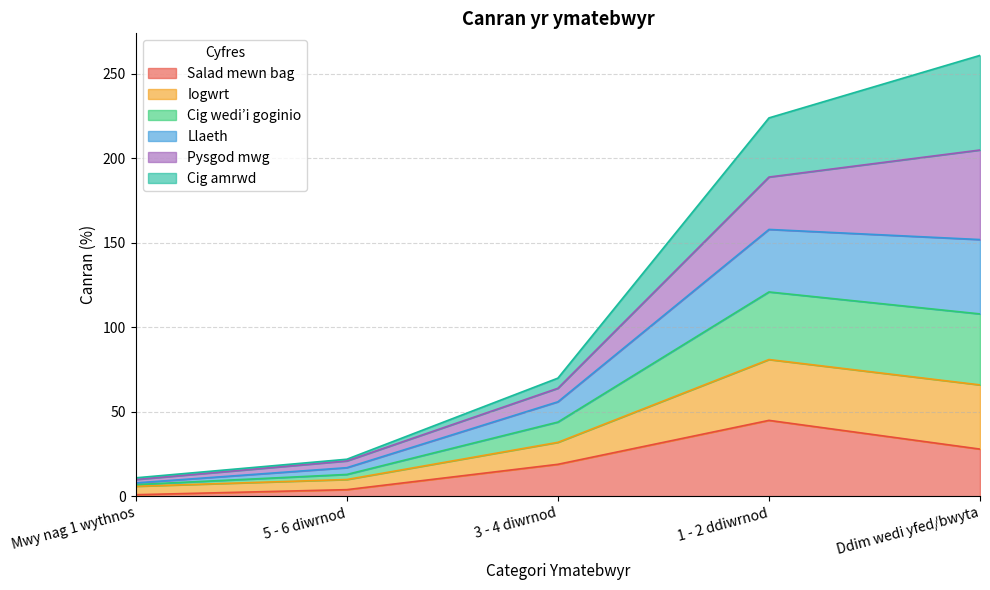

At which category is the sum across all series the highest?

Ddim wedi yfed/bwyta